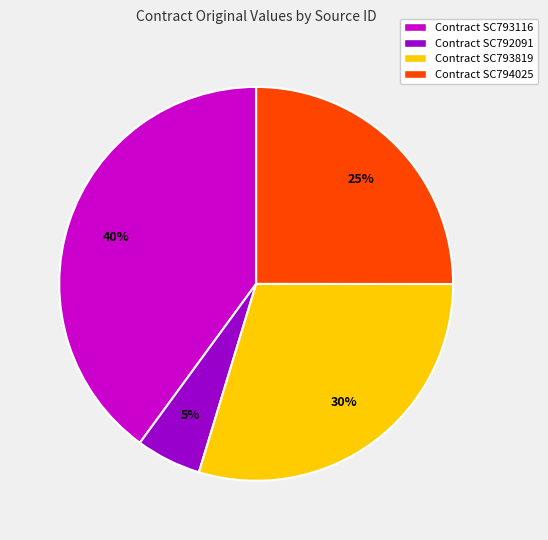

How many slices are in this pie chart?

4